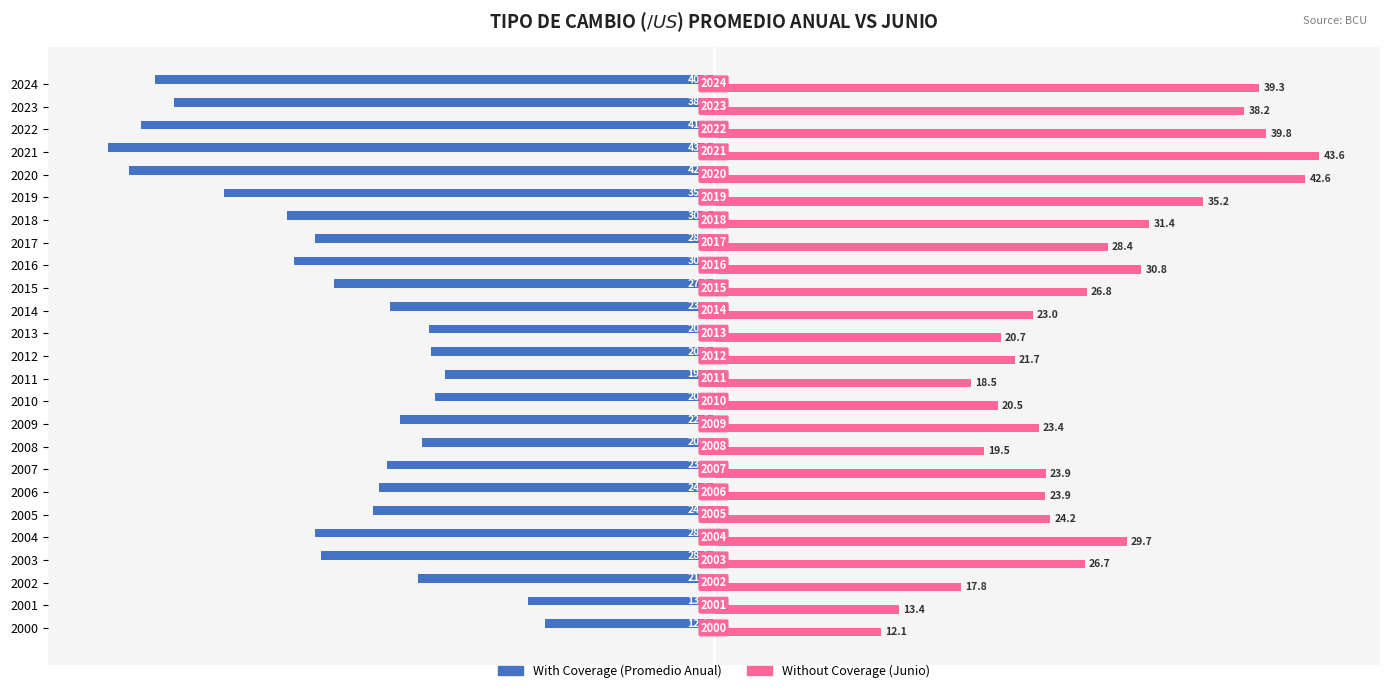

How many series are shown in this chart?

2